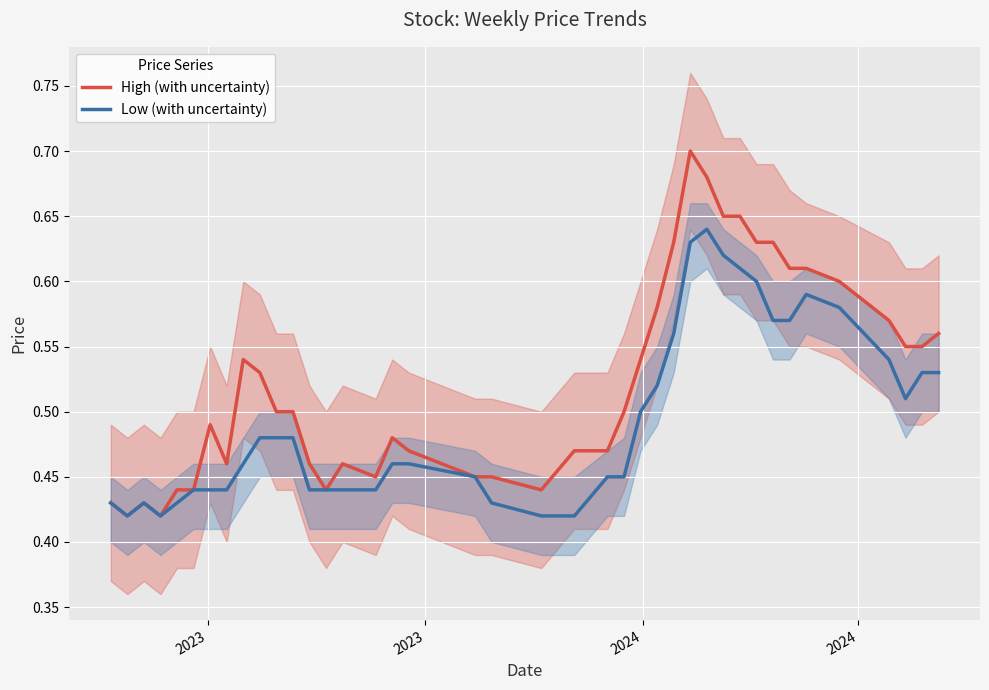

What is the difference between the second highest and second lowest values in the High (with uncertainty) series?

0.3